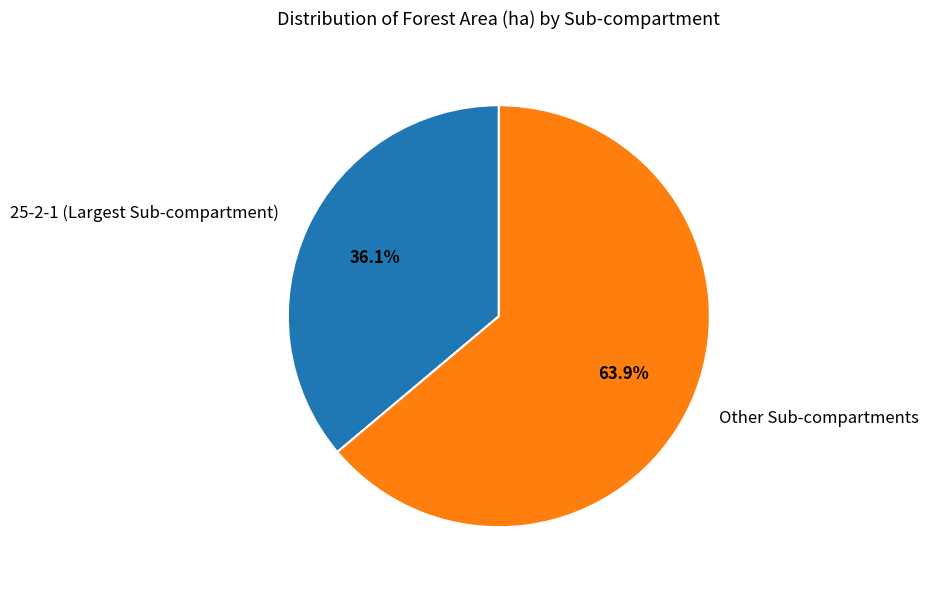

Which slice is the smallest?

25-2-1 (Largest Sub-compartment)